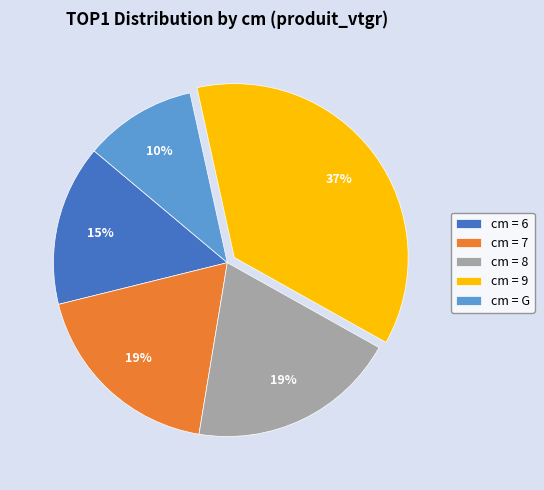

Combined, do cm = 7 and cm = 9 account for over 50%?

Yes